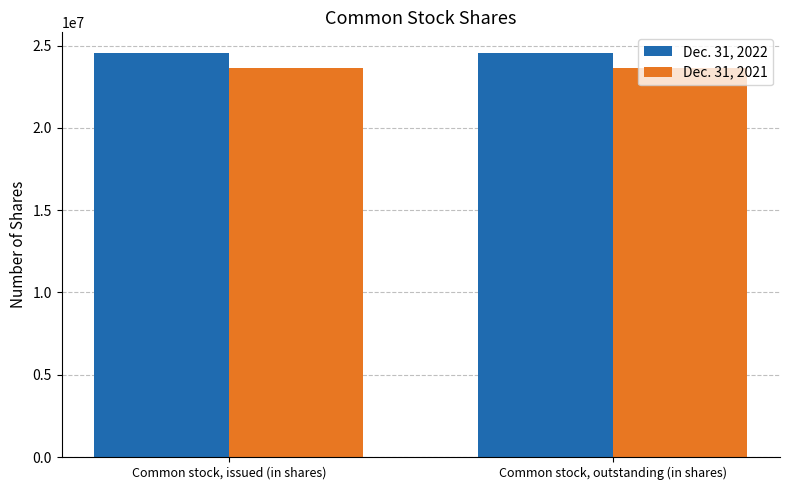

What is the spread (max minus min) of values at Common stock, outstanding (in shares)?

912992